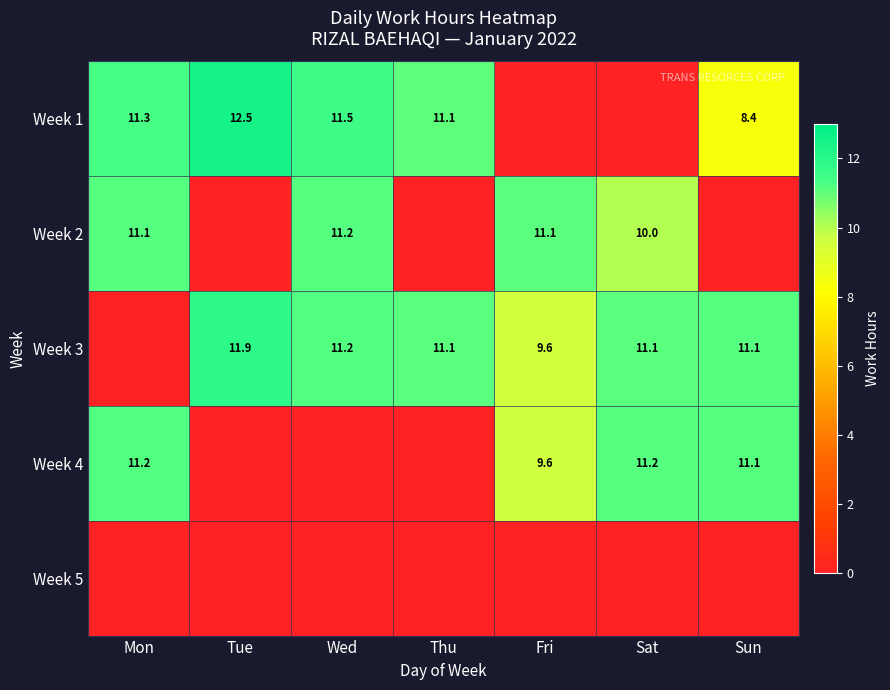

Is it true that Week 1 equals 22.2 at Tue?

False